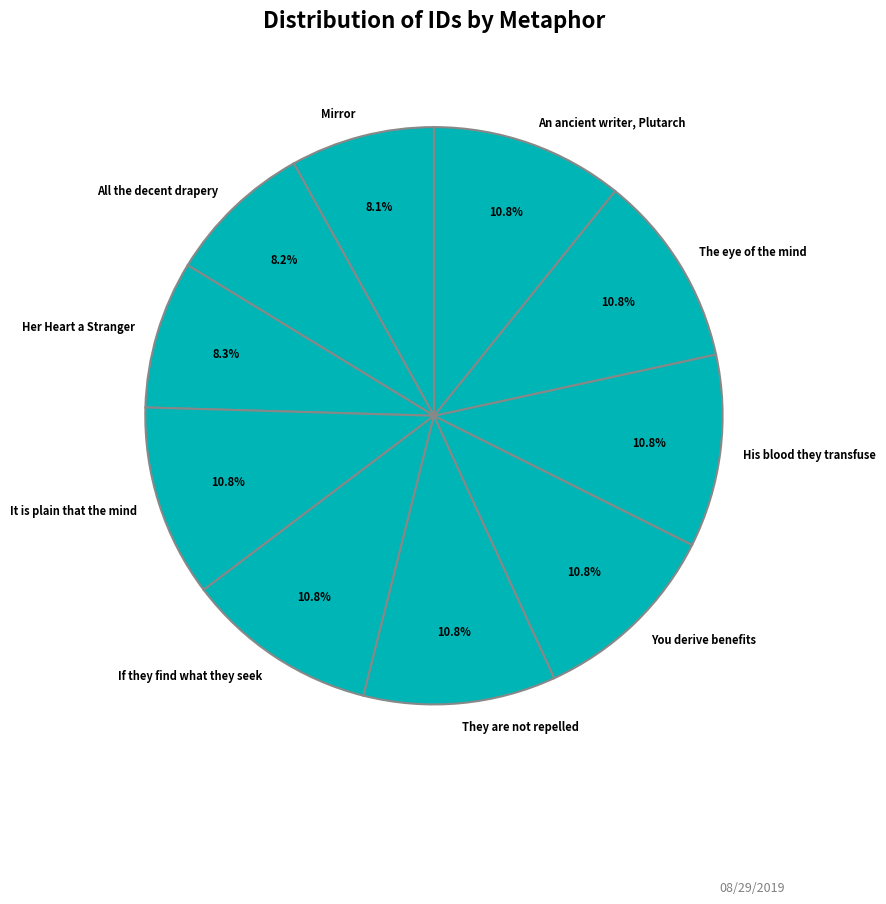

What percentage is the His blood they transfuse slice, to the nearest percent?

11%